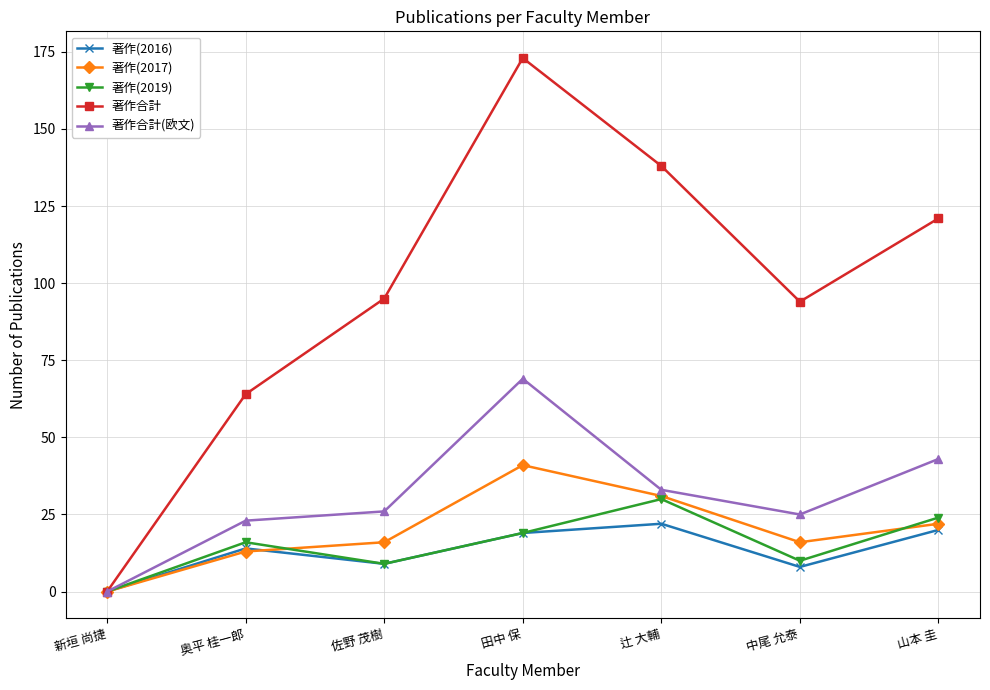

What are all the series names shown in the legend?

著作(2016), 著作(2017), 著作(2019), 著作合計, 著作合計(欧文)